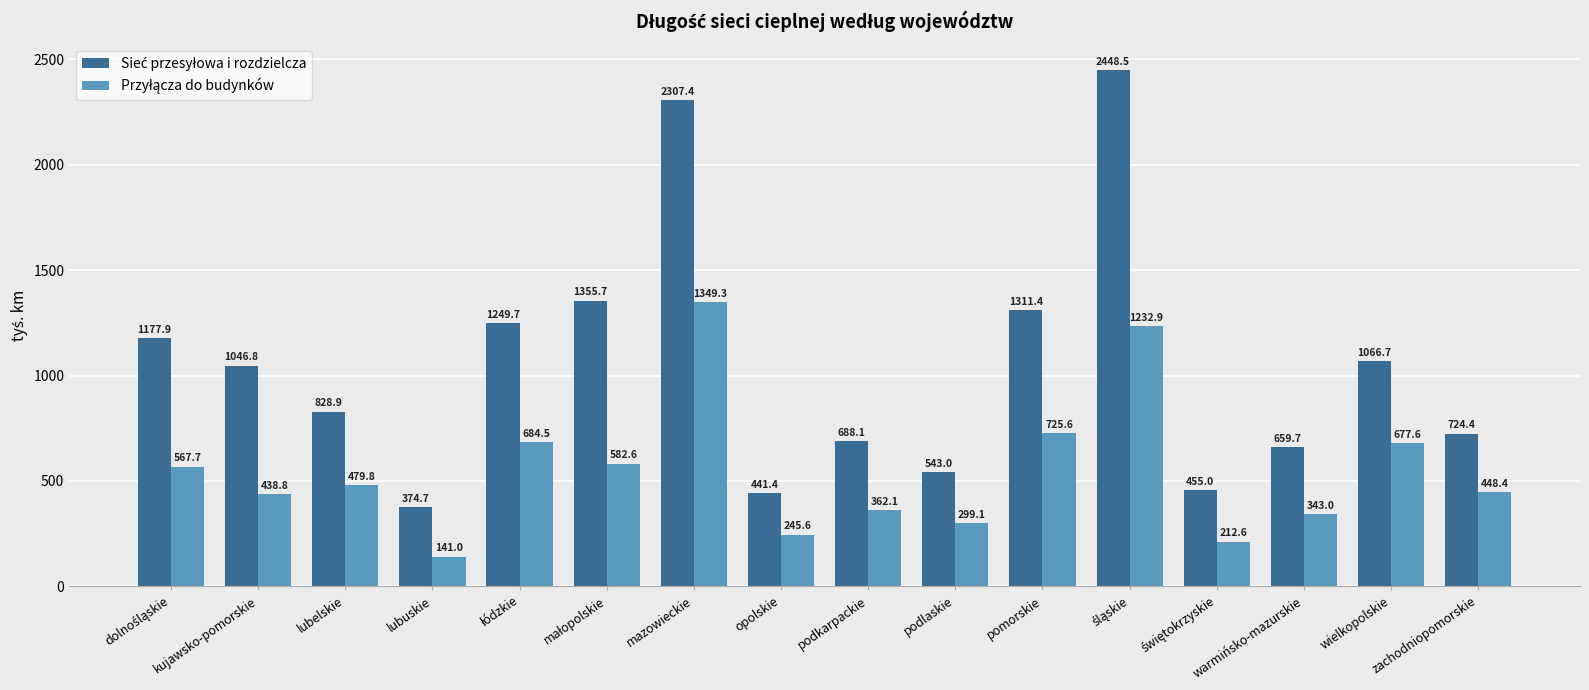

Which label corresponds to the smallest value in the chart?

lubuskie